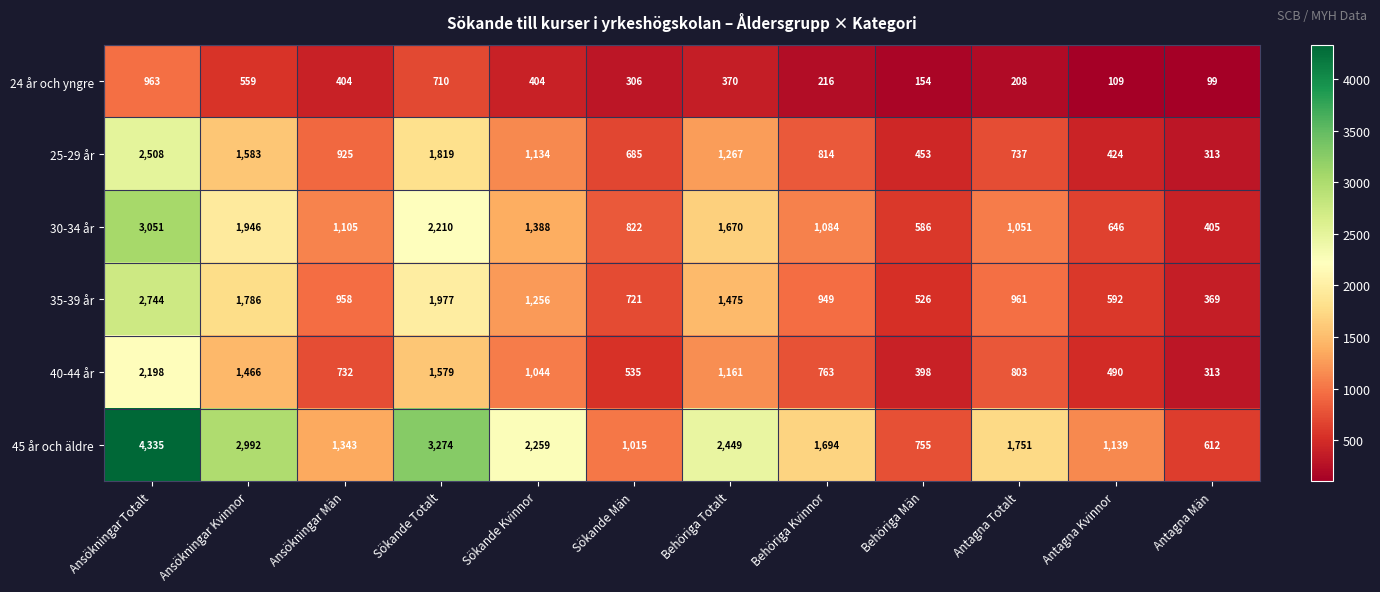

Which label corresponds to the smallest value in the chart?

Antagna Män